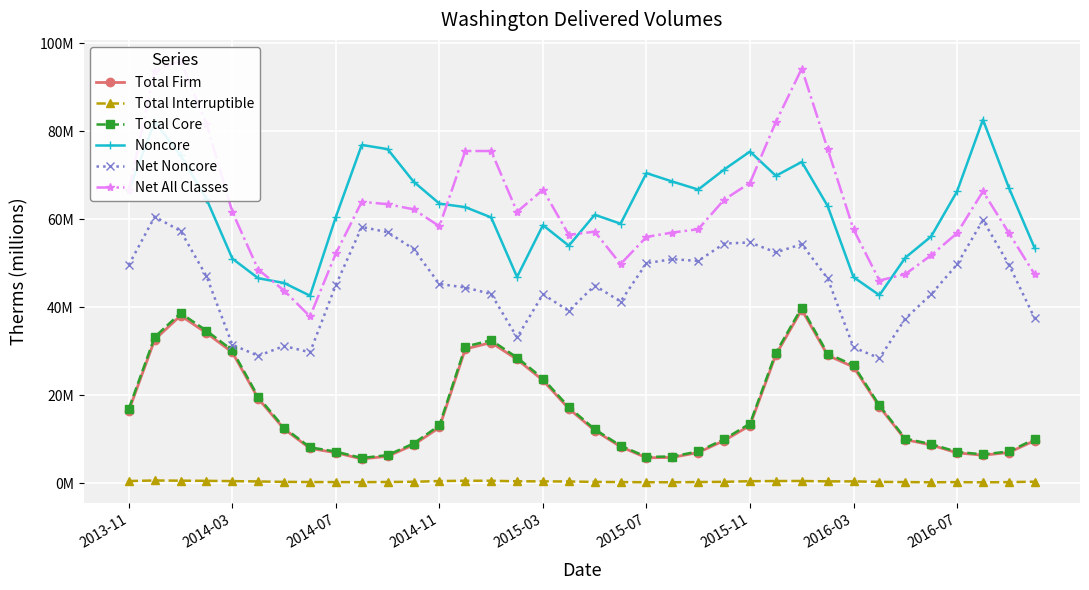

What is the value of the Total Interruptible point at the 6th from the left?

0.4